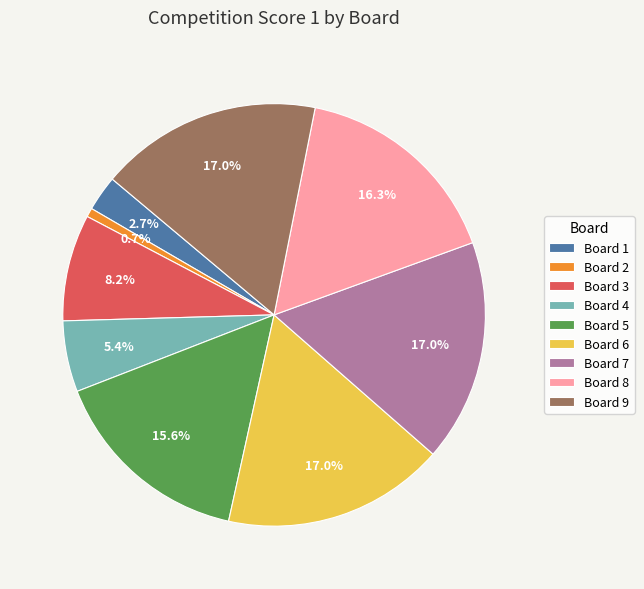

To the nearest percent, what is the average slice percentage?

11%